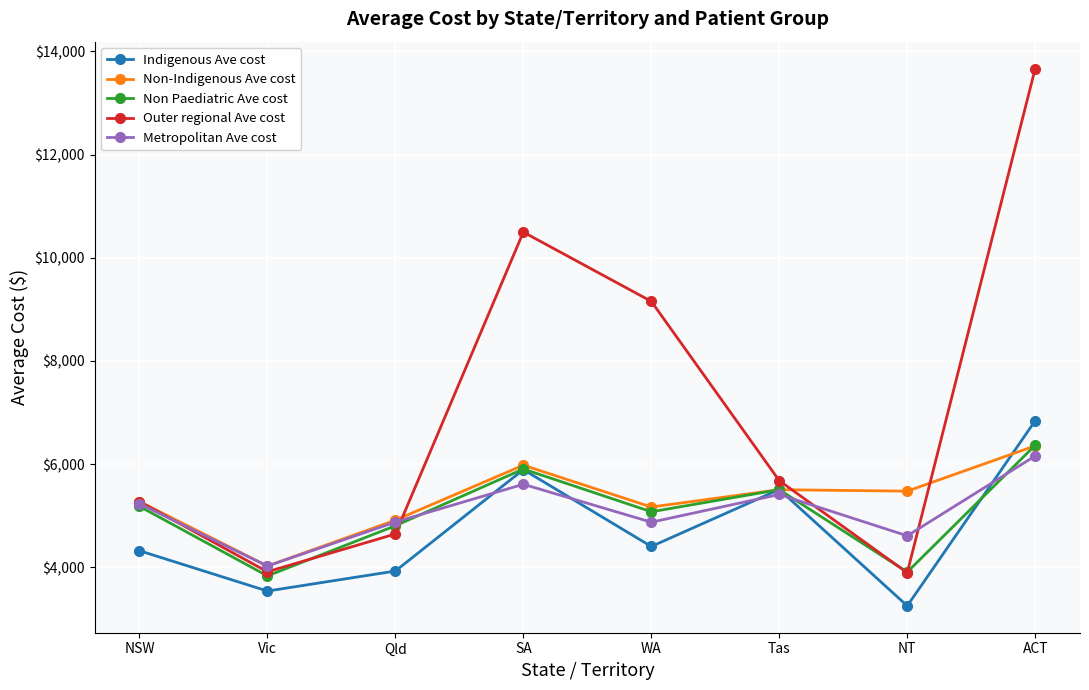

What is the label of the 3rd point from the left?

Qld